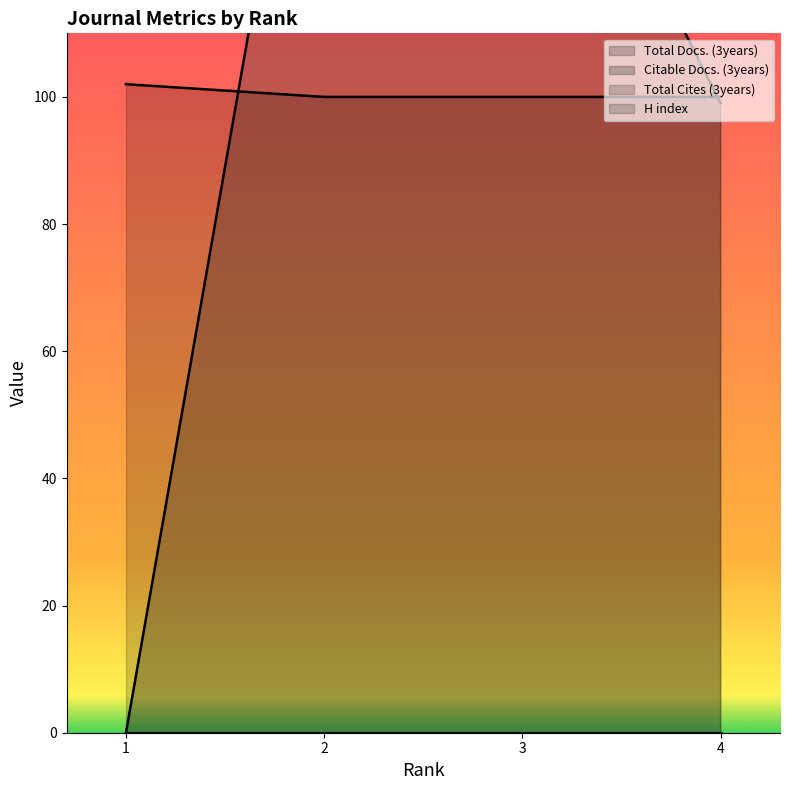

What is the total value across all series at 2?

278